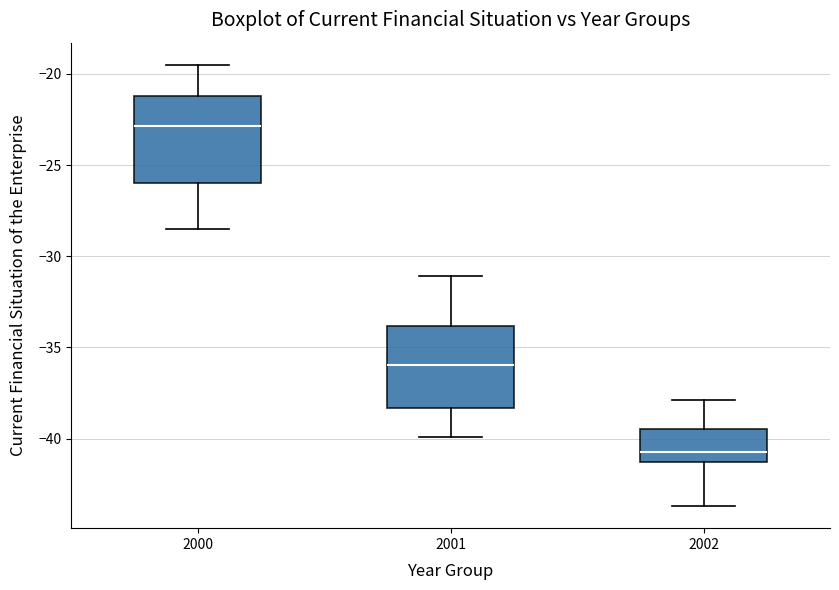

Which box's median line is the lowest?

2002